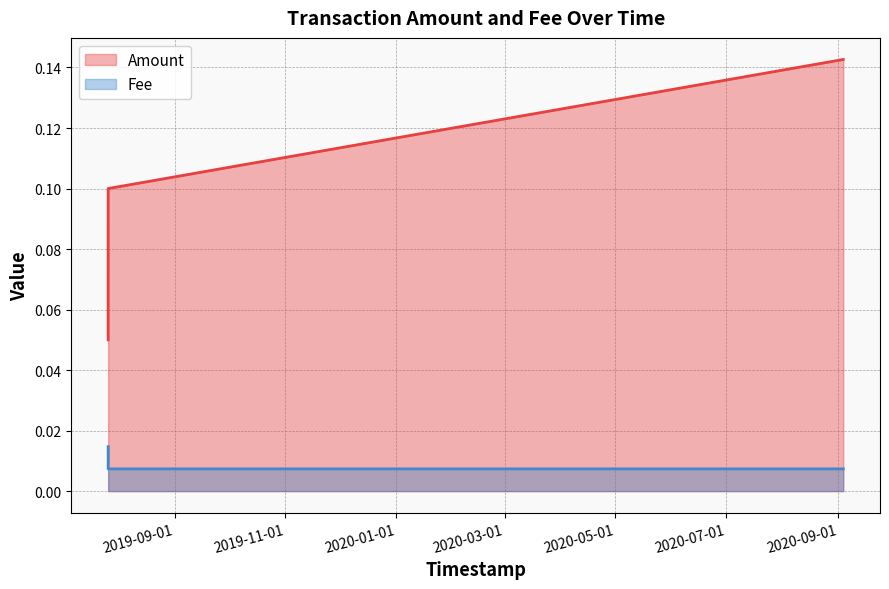

What position from the right is 2020-09-03 17:52:30?

1